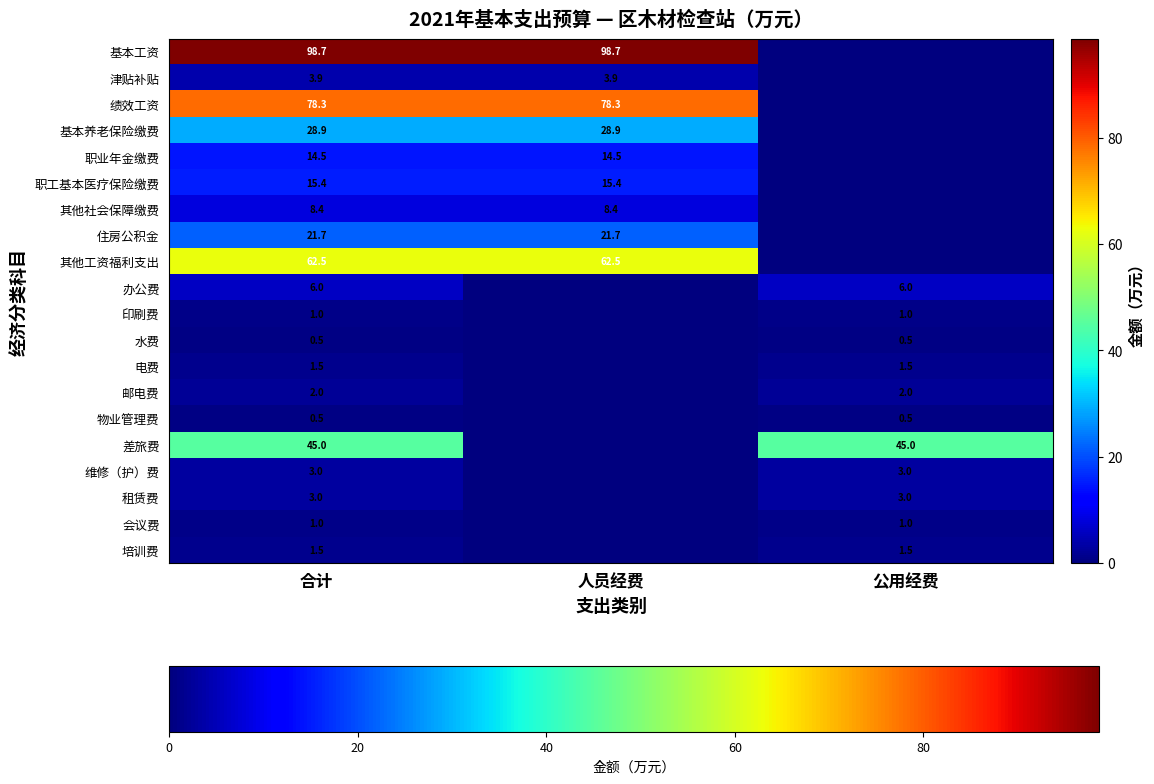

What is the difference between the highest and lowest values at 合计?

98.2